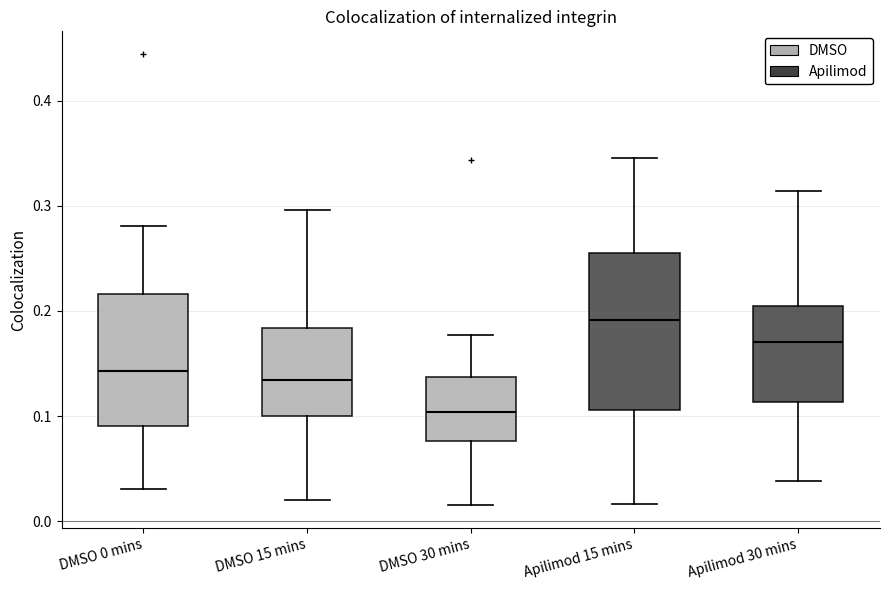

Comparing the boxes themselves (not the whiskers), which one is the tallest?

Apilimod 15 mins